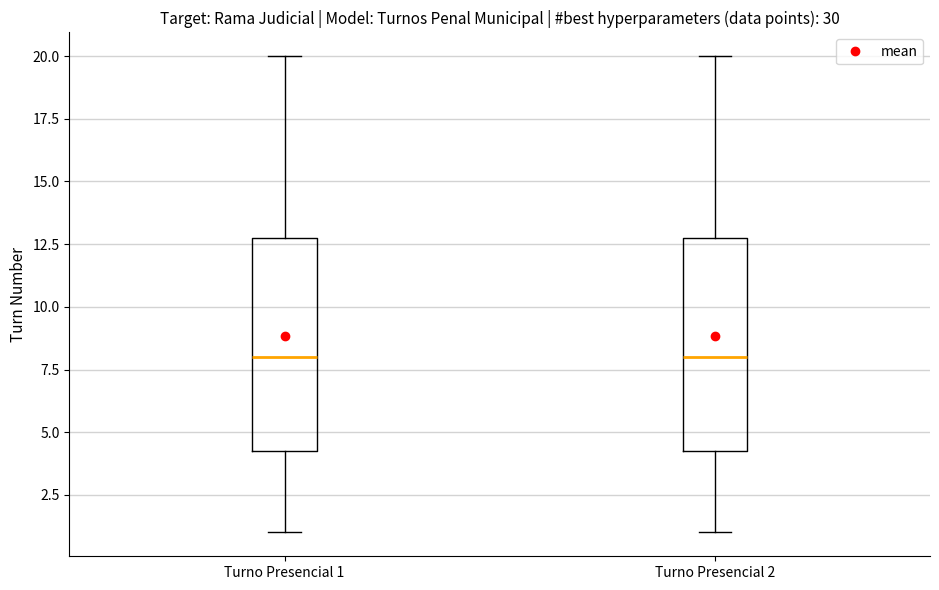

Where is the upper edge of the box for Turno Presencial 2 on the y-axis? The values are not printed on the chart, so give them approximately, as read against the axis.

13.0